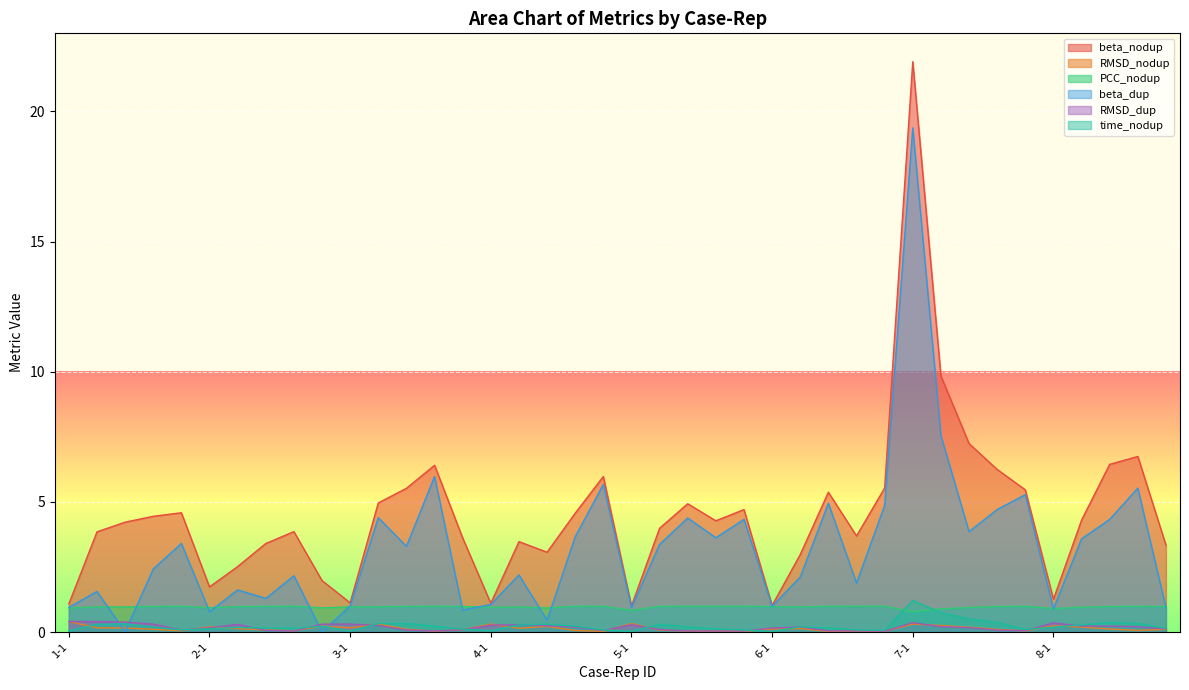

Where is the first local minimum for beta_dup?

1-3